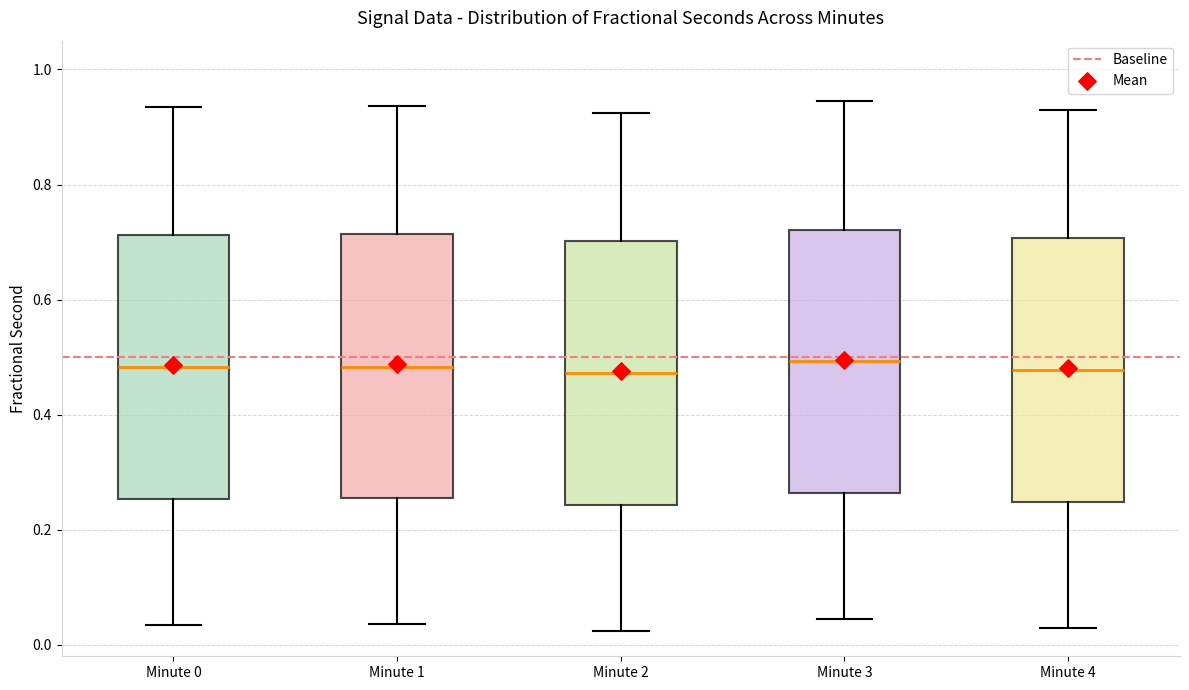

Reading left to right, transcribe this box plot: for each box, give where its median line is, the range the box spans, and where its two whiskers end, as read against the y-axis. The values are not printed on the chart, so give them approximately, as read against the axis.

Minute 0: median 0.48, box 0.26 to 0.72, whiskers 0.04 to 0.94
Minute 1: median 0.48, box 0.26 to 0.72, whiskers 0.04 to 0.94
Minute 2: median 0.48, box 0.24 to 0.70, whiskers 0.02 to 0.92
Minute 3: median 0.50, box 0.26 to 0.72, whiskers 0.04 to 0.94
Minute 4: median 0.48, box 0.24 to 0.70, whiskers 0.02 to 0.92